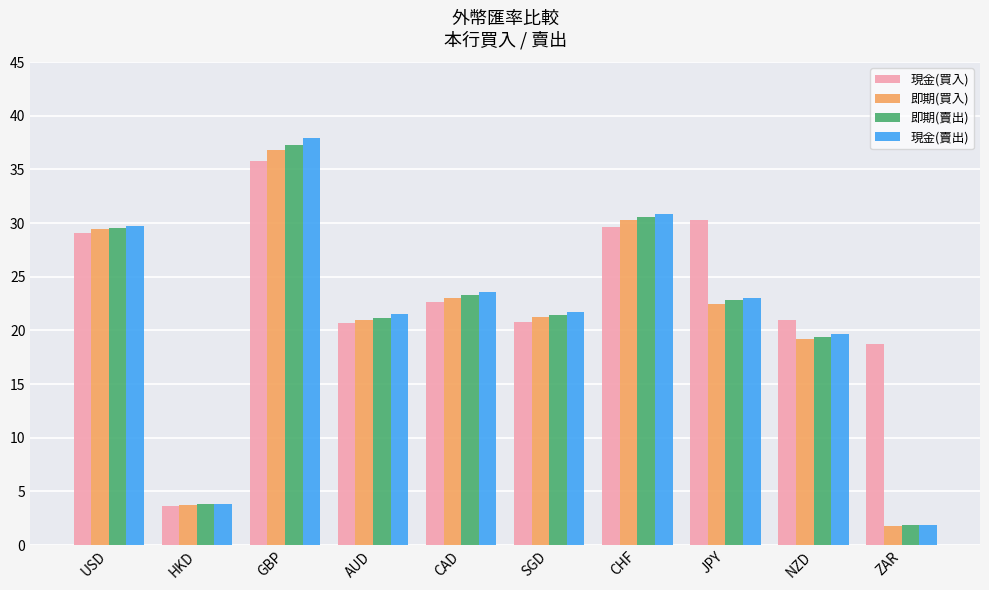

Is it true that 現金(買入) equals 21.0 at NZD?

True